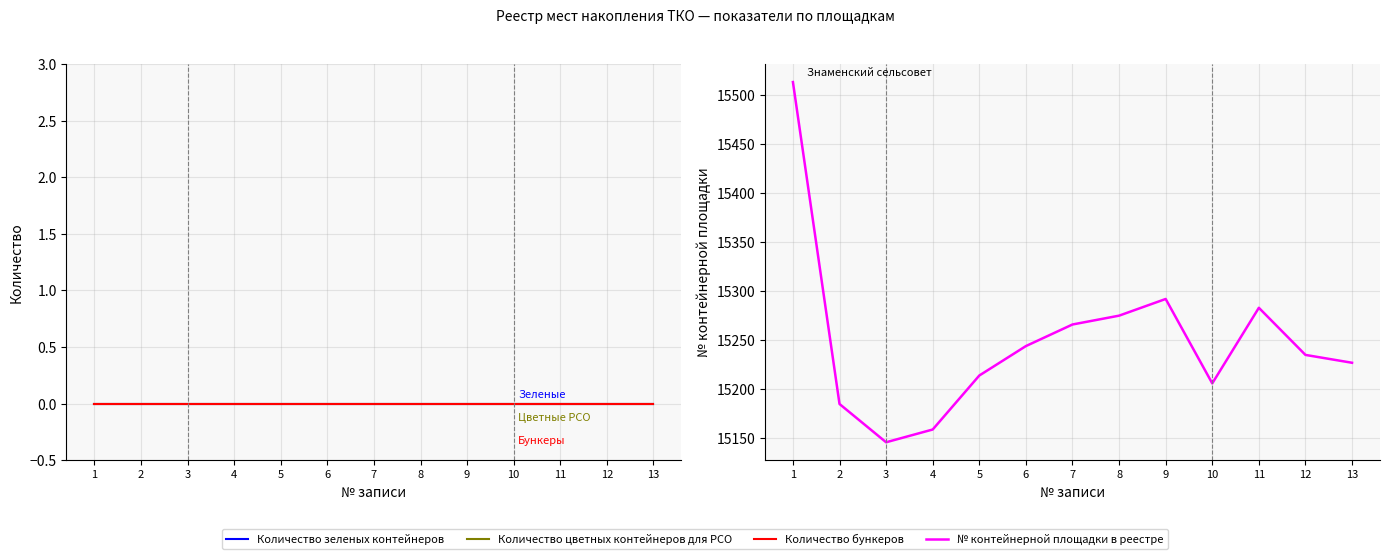

Where does the № контейнерной площадки в реестре series first go above 15235?

1